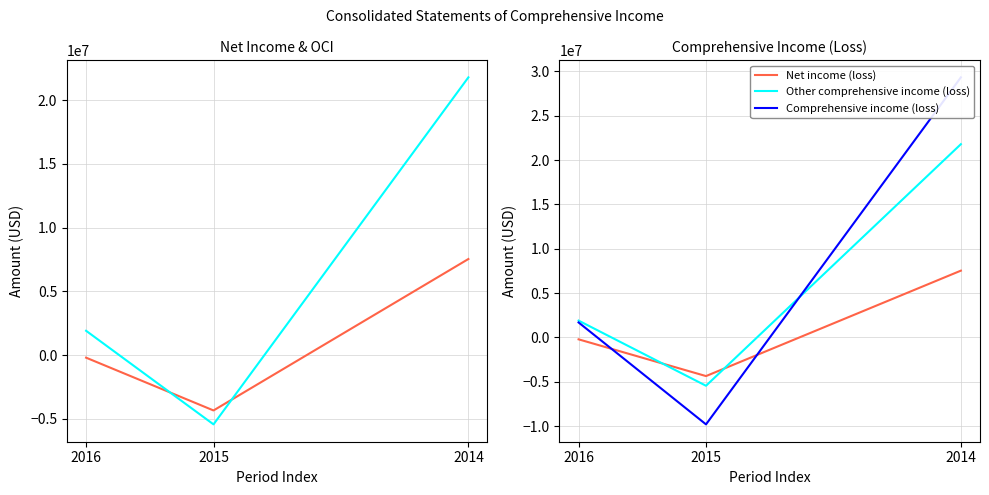

What are all the series names shown in the legend?

Net income (loss), Other comprehensive income (loss), Comprehensive income (loss)